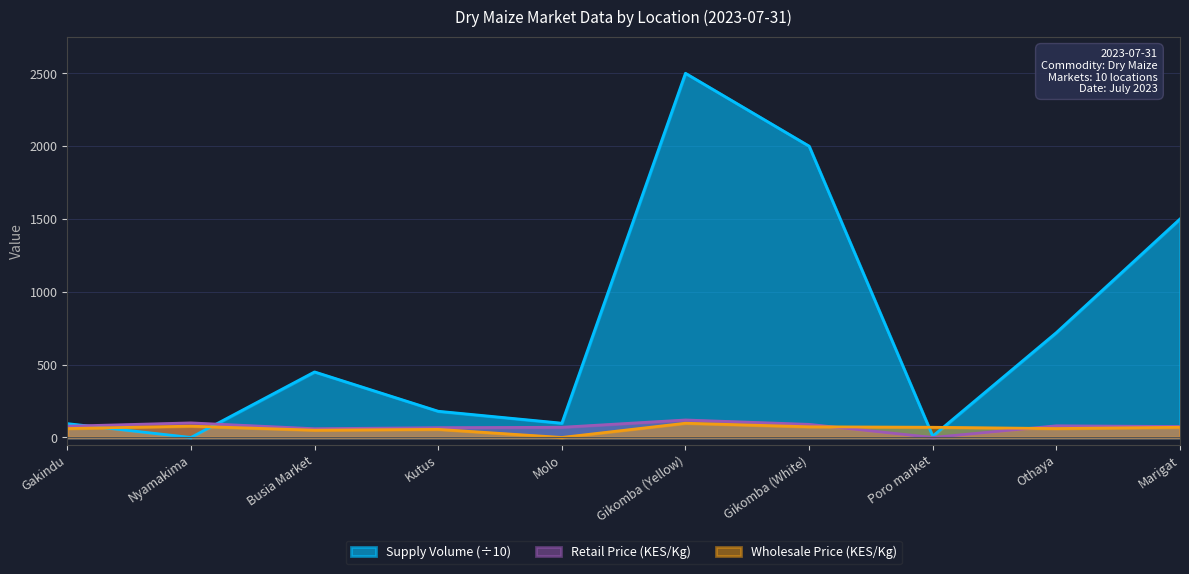

Reading left to right, transcribe all the data shown in this chart.

Gakindu=95	Nyamakima=0	Busia Market=450	Kutus=180	Molo=98	Gikomba (Yellow)=2500	Gikomba (White)=2000	Poro market=9	Othaya=720	Marigat=1500